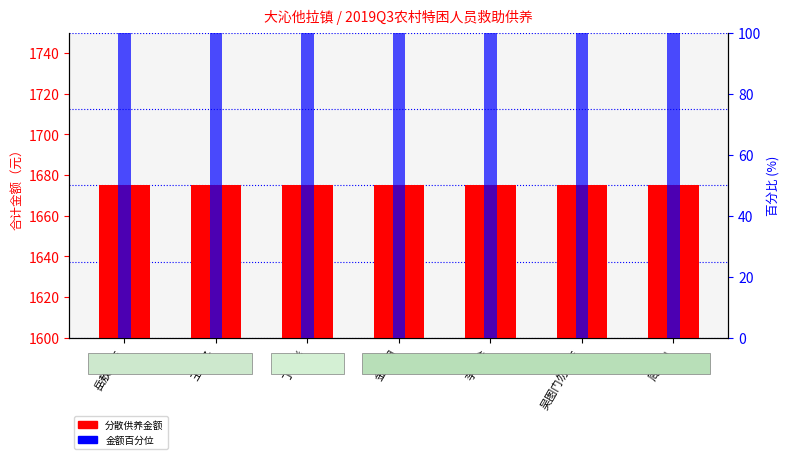

What is the label of the 1st bar from the left?

岳敖日布